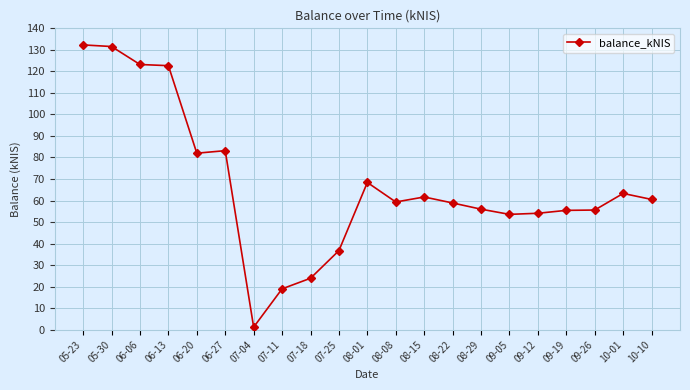

True or false: the data has more than 1 interior local peaks.

True